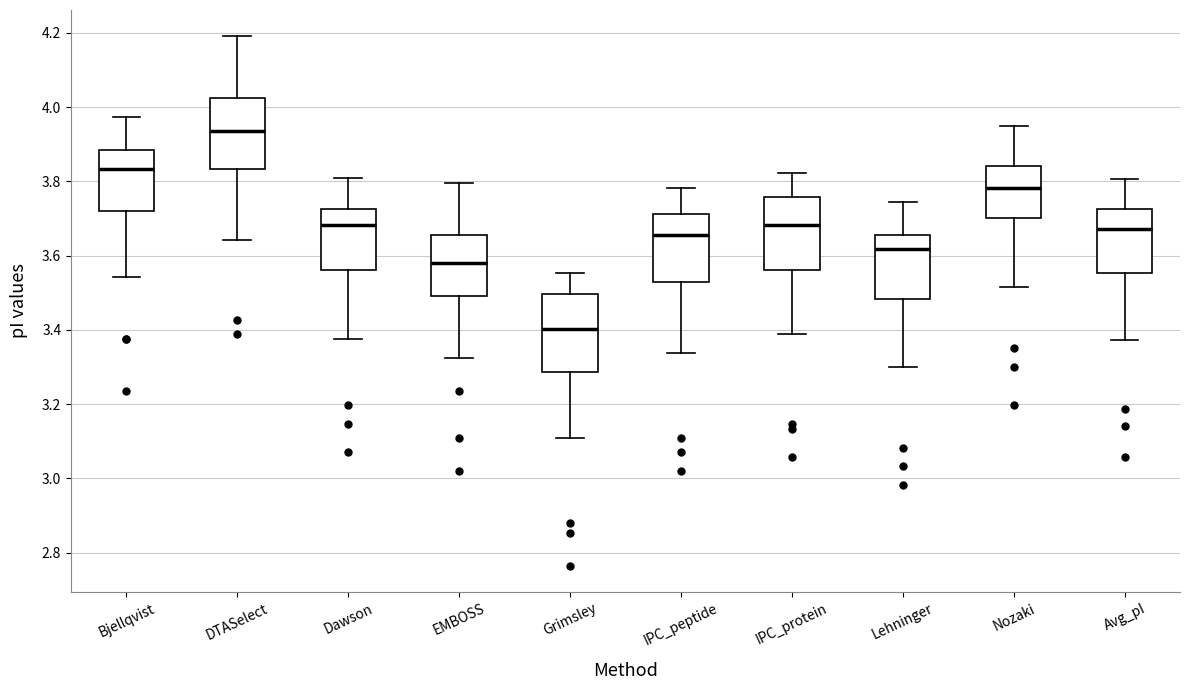

Reading left to right, transcribe this box plot: for each box, give where its median line is, the range the box spans, and where its two whiskers end, as read against the y-axis. The values are not printed on the chart, so give them approximately, as read against the axis.

Bjellqvist: median 3.84, box 3.72 to 3.88, whiskers 3.54 to 3.98
DTASelect: median 3.94, box 3.84 to 4.02, whiskers 3.64 to 4.20
Dawson: median 3.68, box 3.56 to 3.72, whiskers 3.38 to 3.80
EMBOSS: median 3.58, box 3.50 to 3.66, whiskers 3.32 to 3.80
Grimsley: median 3.40, box 3.28 to 3.50, whiskers 3.10 to 3.56
IPC_peptide: median 3.66, box 3.52 to 3.72, whiskers 3.34 to 3.78
IPC_protein: median 3.68, box 3.56 to 3.76, whiskers 3.38 to 3.82
Lehninger: median 3.62, box 3.48 to 3.66, whiskers 3.30 to 3.74
Nozaki: median 3.78, box 3.70 to 3.84, whiskers 3.52 to 3.94
Avg_pI: median 3.68, box 3.56 to 3.72, whiskers 3.38 to 3.80